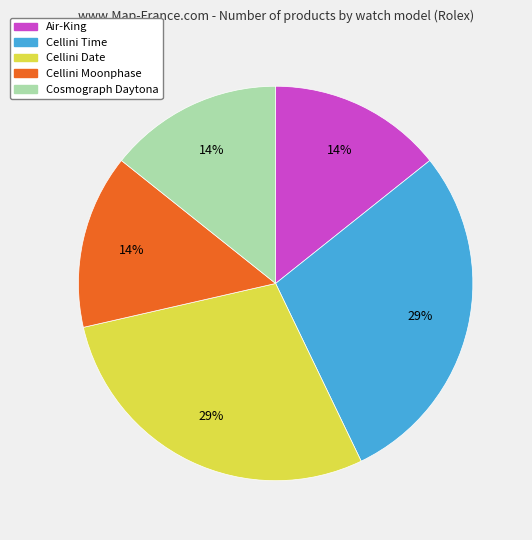

Is the sum of Air-King and Cellini Time greater than half?

No